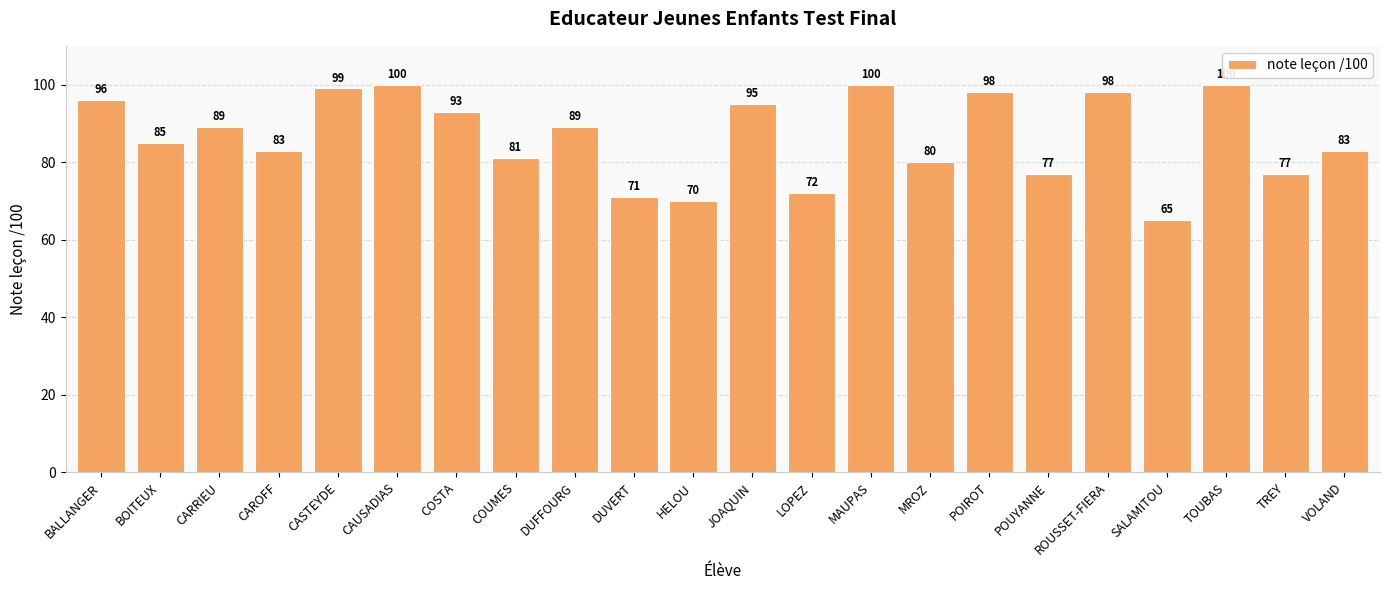

Are the bars grouped side by side (vs. stacked)?

No